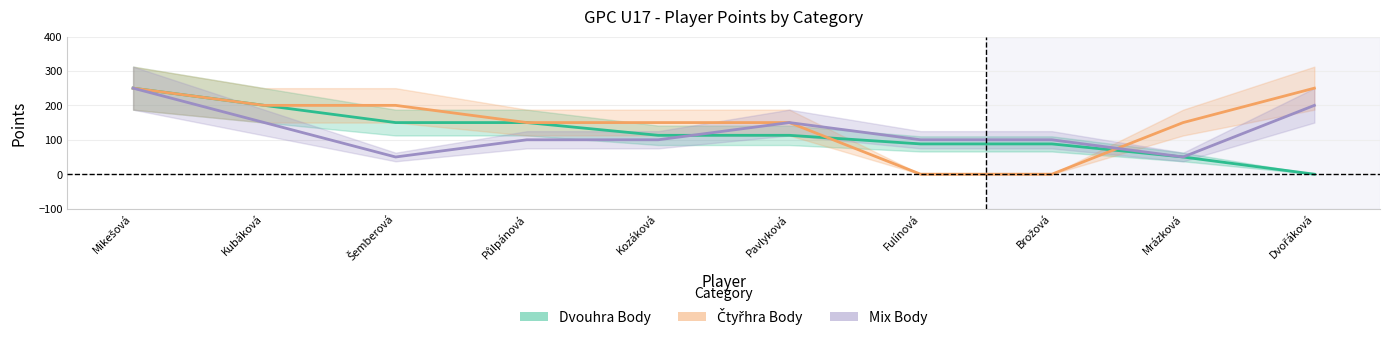

What is the difference between the maximum and second lowest values in the Mix Body series?

200